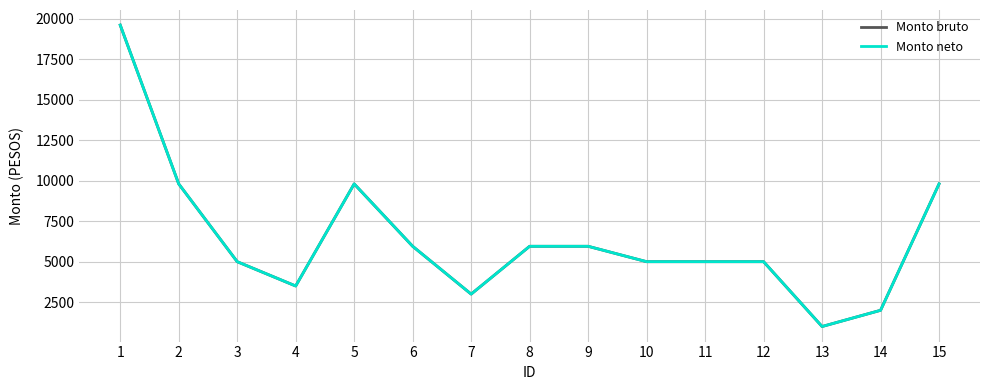

What is the value of the Monto bruto point at the 15th from the left?

9800